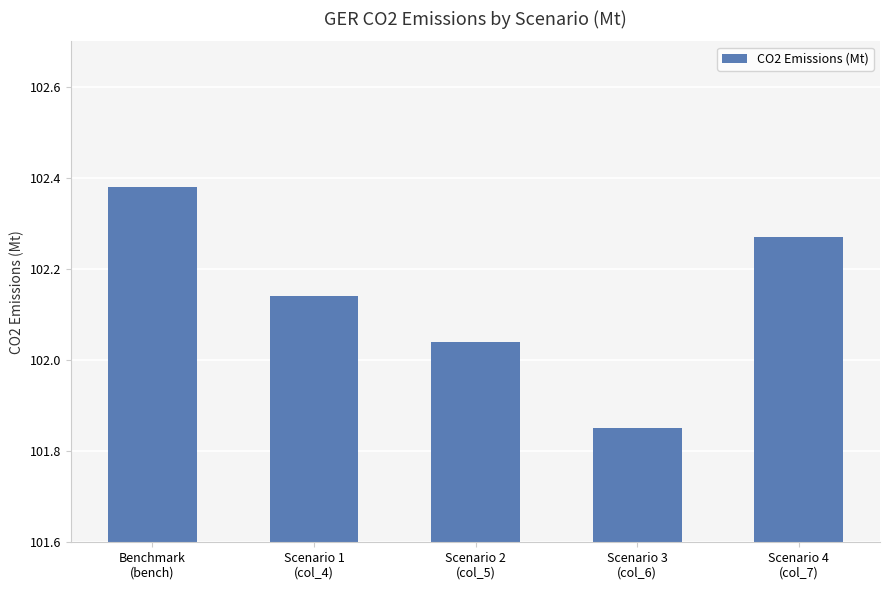

What is the change in value from Benchmark
(bench) to Scenario 3
(col_6)?

-0.5